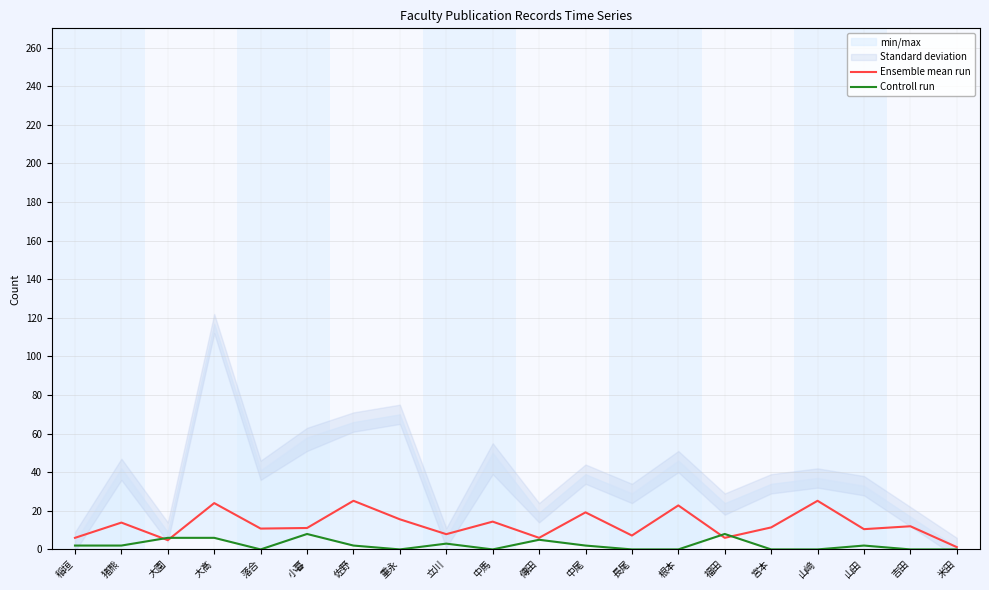

What is the difference between the second highest and second lowest values in the Controll run series?

8.0